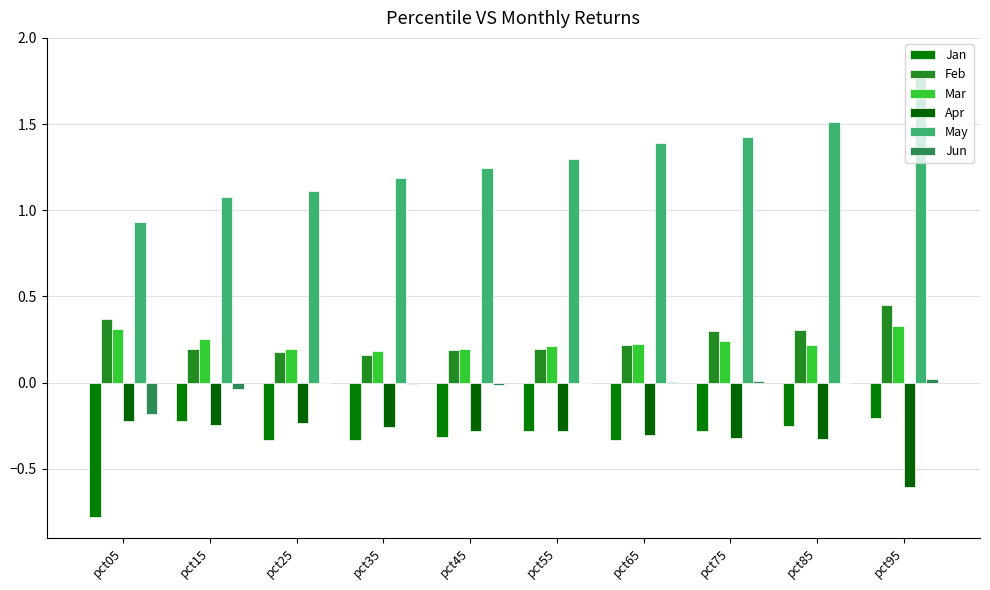

Rank the series at pct85 from highest to lowest value.

May, Feb, Mar, Jun, Jan, Apr